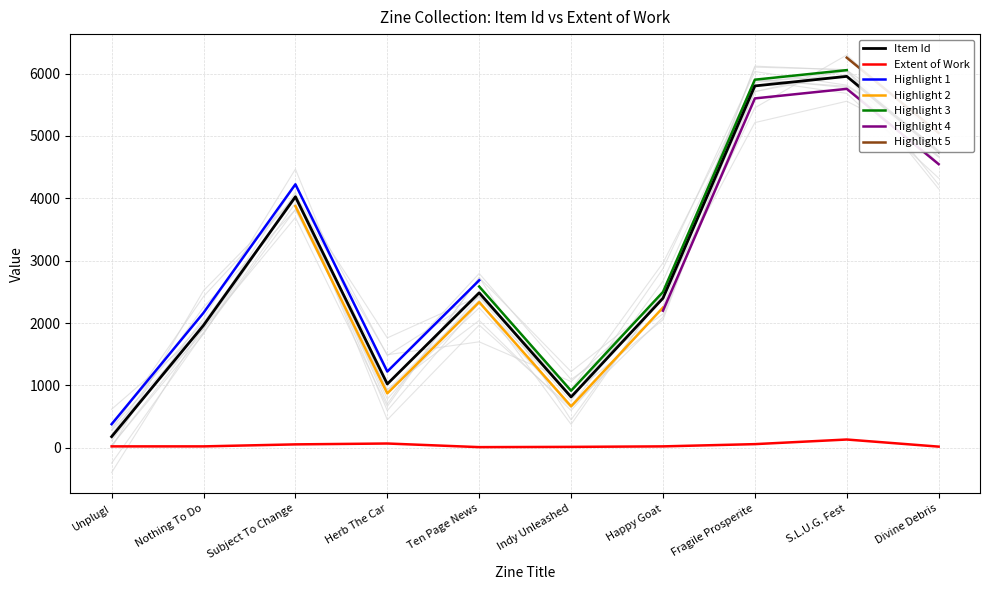

What is the average value of the Extent of Work series?

44